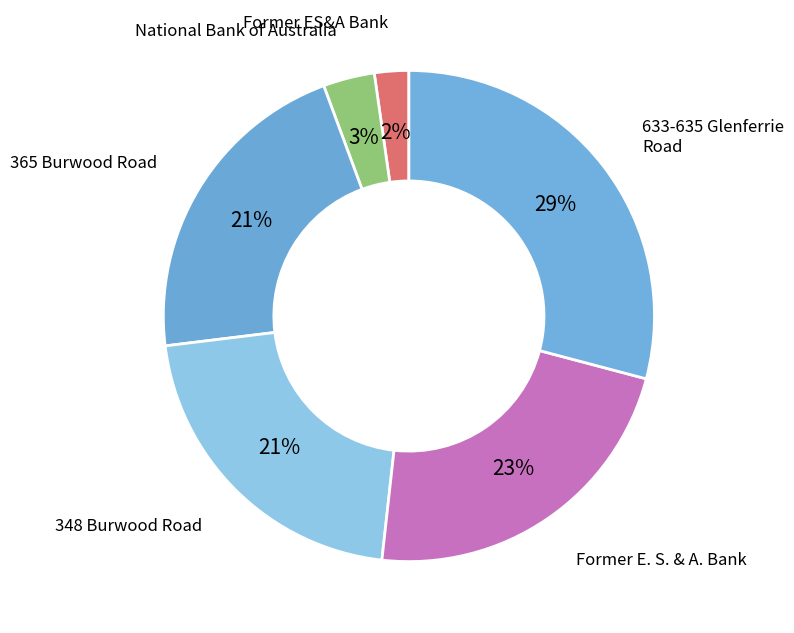

Count the number of slices in the pie.

6